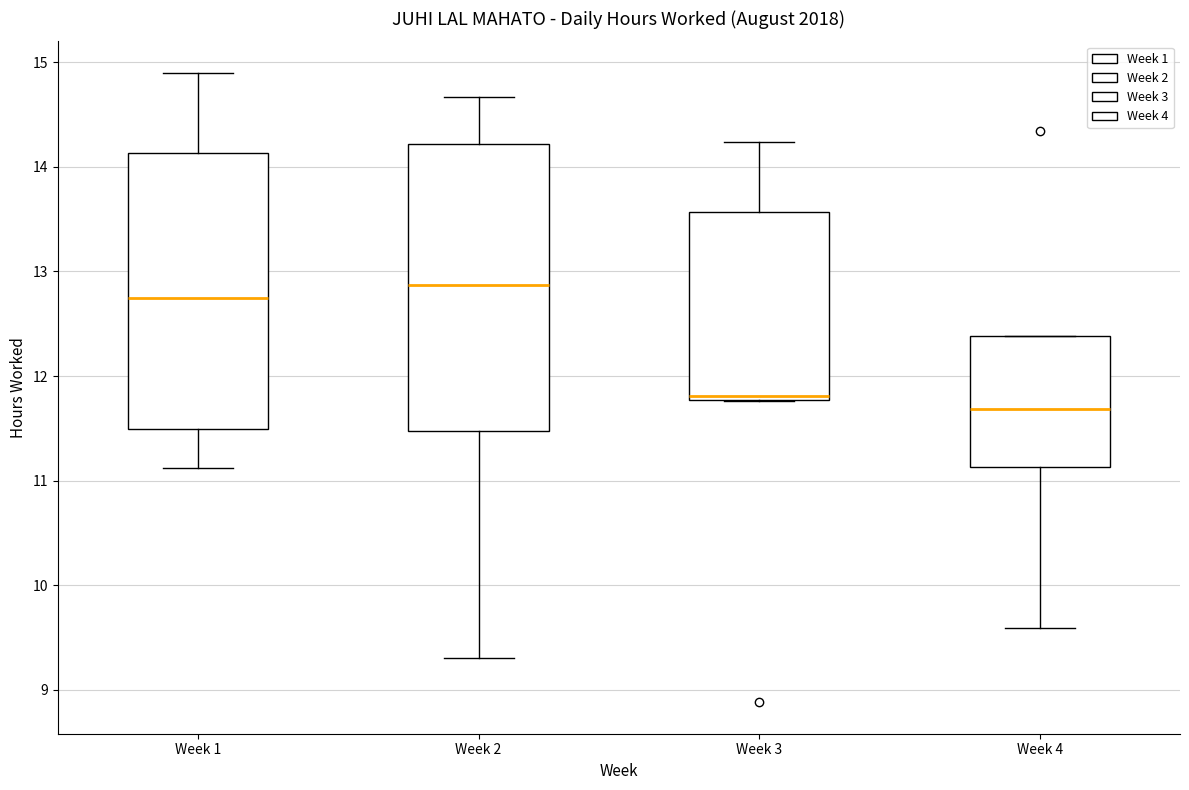

Reading left to right, transcribe this box plot: for each box, give where its median line is, the range the box spans, and where its two whiskers end, as read against the y-axis. The values are not printed on the chart, so give them approximately, as read against the axis.

Week 1: median 12.8, box 11.5 to 14.1, whiskers 11.1 to 14.9
Week 2: median 12.9, box 11.5 to 14.2, whiskers 9.3 to 14.7
Week 3: median 11.8 (just above the box's lower edge), box 11.8 to 13.6, whiskers 11.8 to 14.2
Week 4: median 11.7, box 11.1 to 12.4, whiskers 9.6 to 12.4